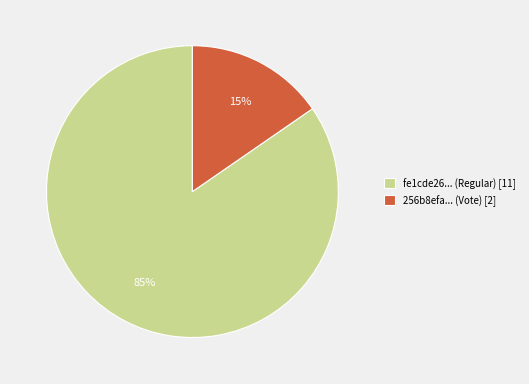

Which slice is the smallest?

256b8efa... (Vote) [2]